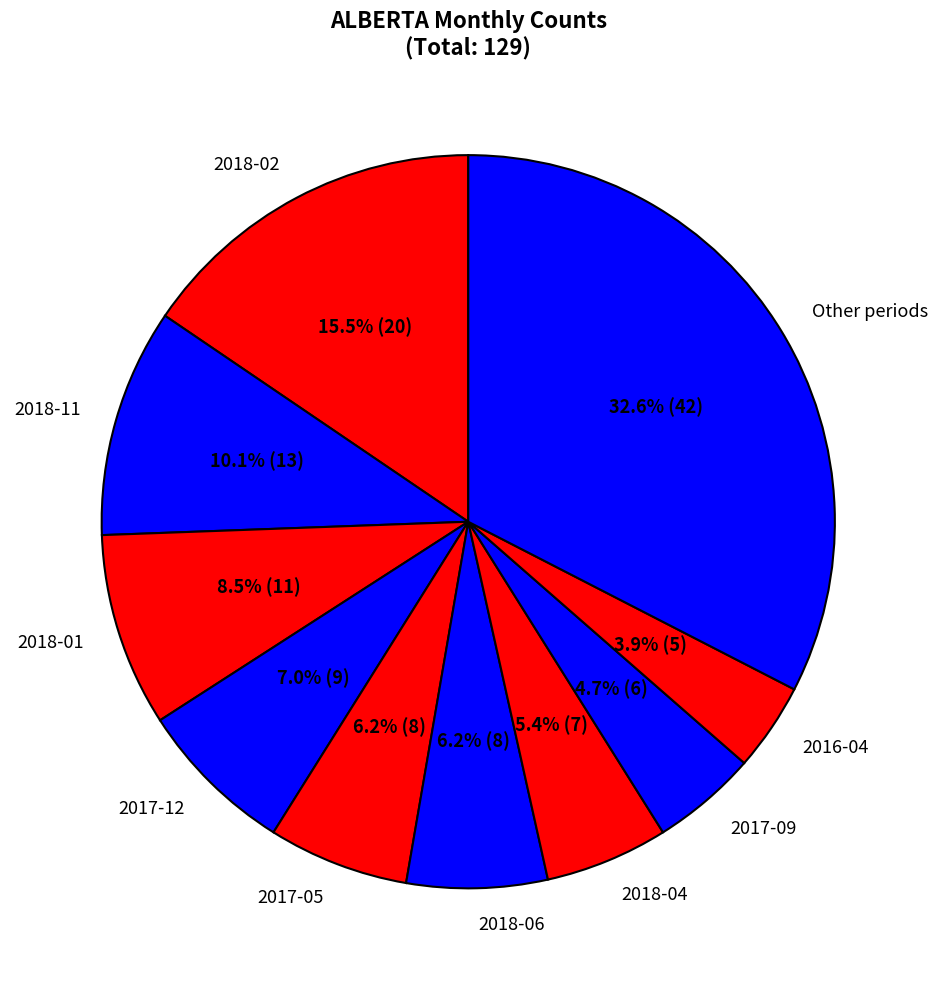

Is there any slice that represents more than half of the pie?

No